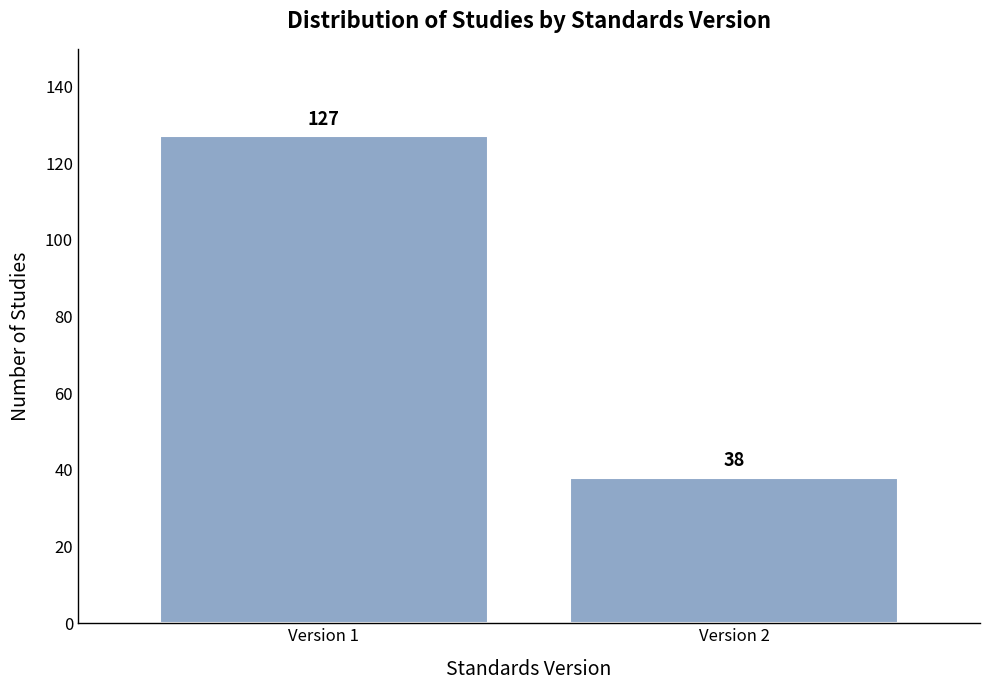

Reading left to right, transcribe all the data shown in this chart.

Version 1=127	Version 2=38